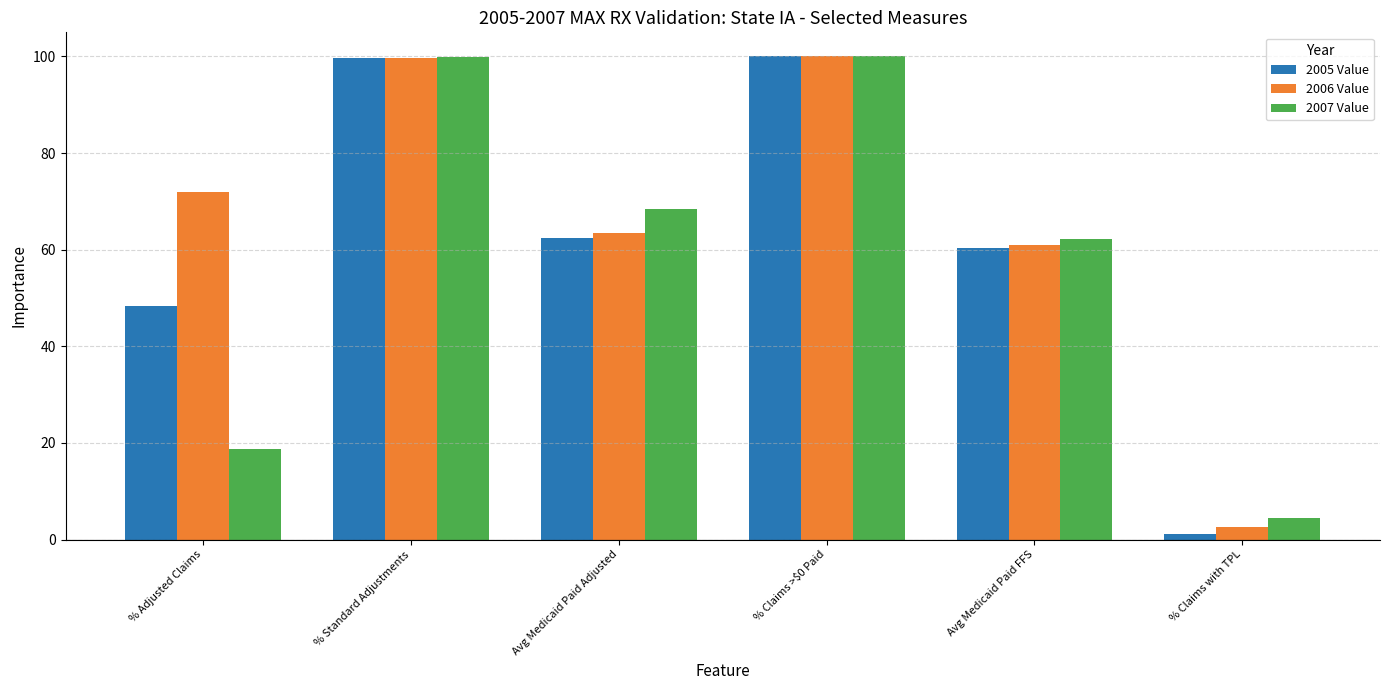

At how many categories does at least one series exceed 13?

5